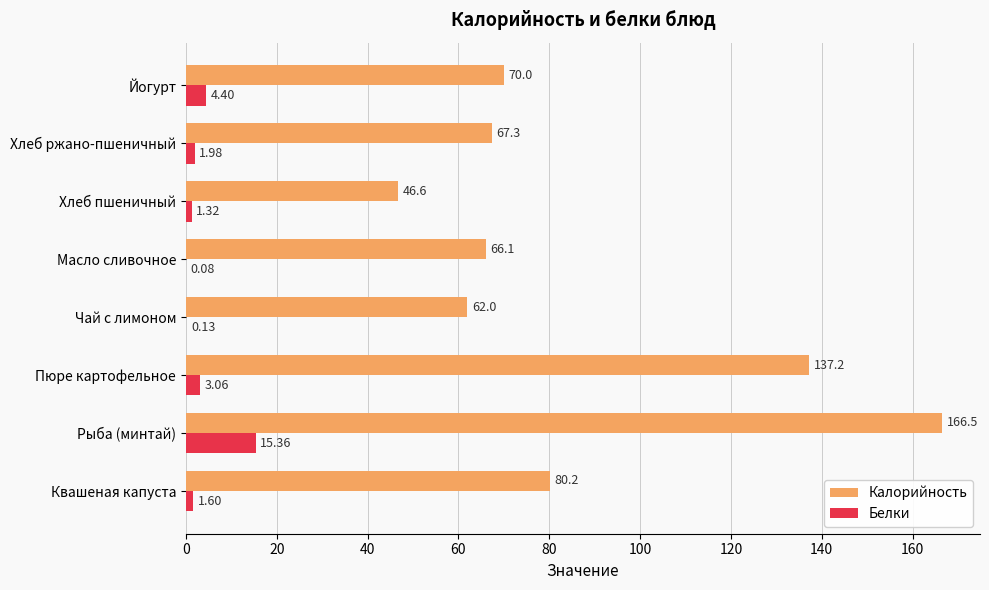

At which category is the sum across all series the highest?

Рыба (минтай)